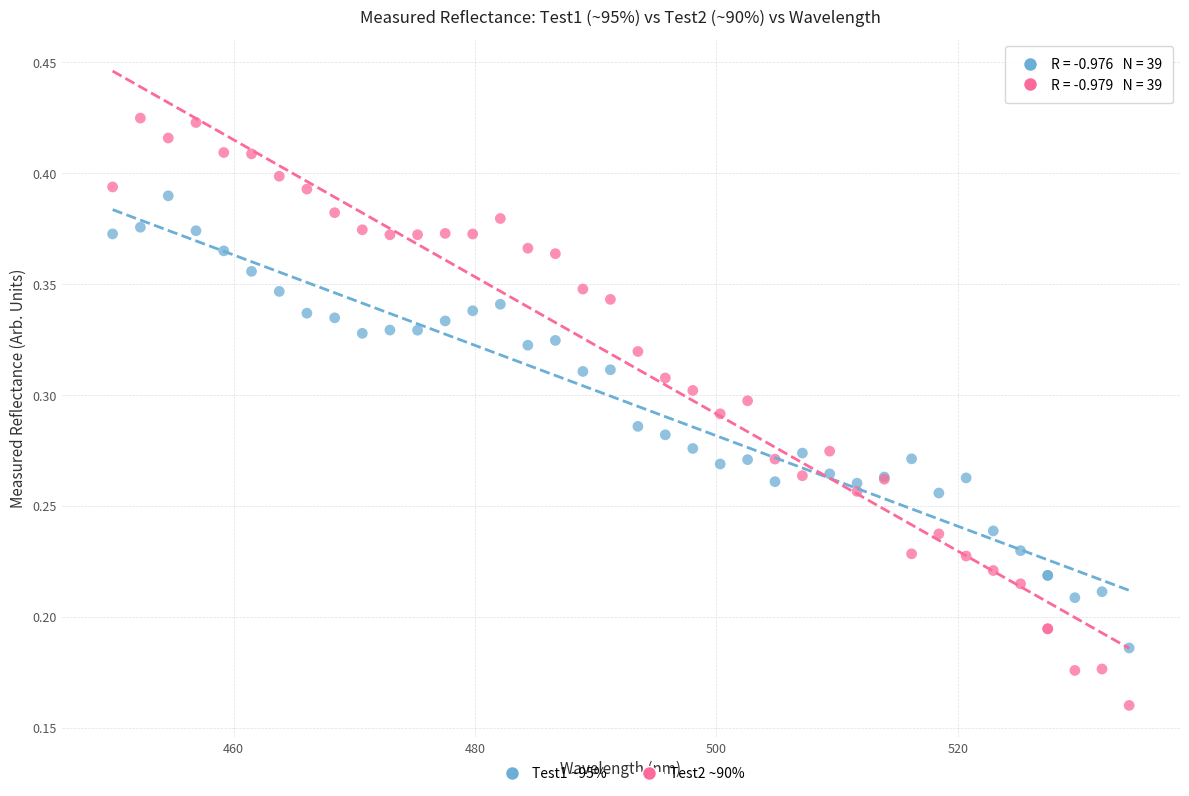

Which series has the widest spread of Y values?

Test2 ~90%